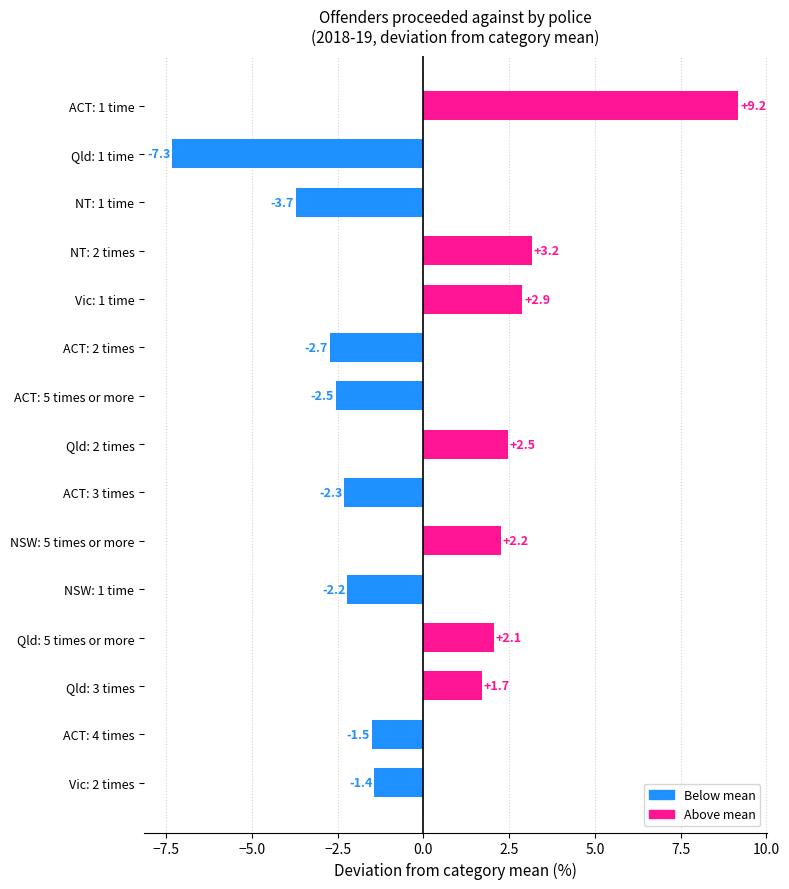

What is the change in value from Qld: 5 times or more to NT: 2 times?

+1.1